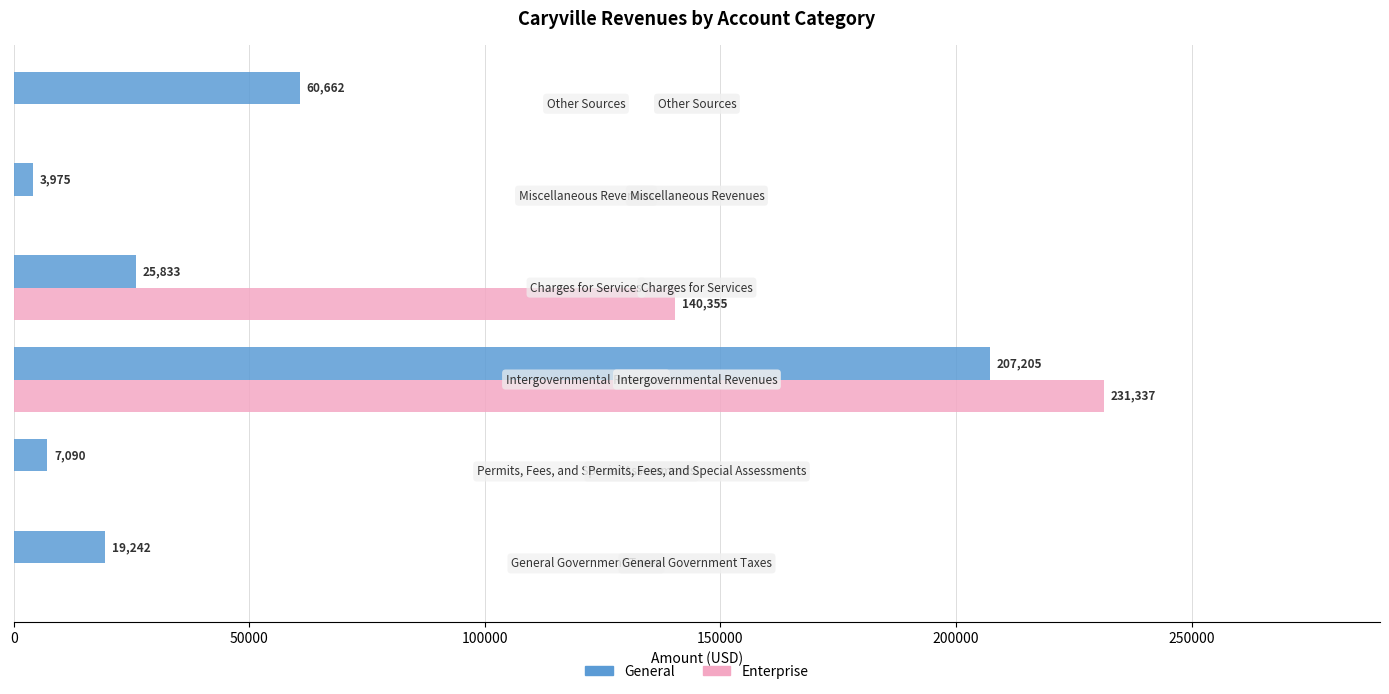

How many Enterprise values are between 0 and 140355?

5